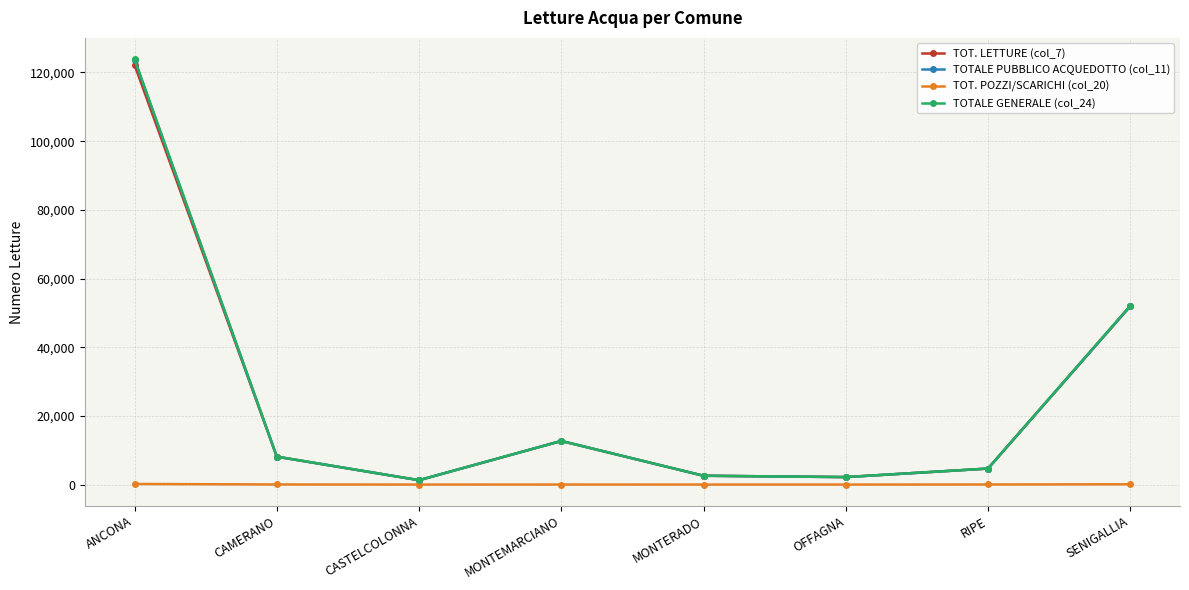

At which label does TOTALE GENERALE (col_24) first exceed 8147?

ANCONA